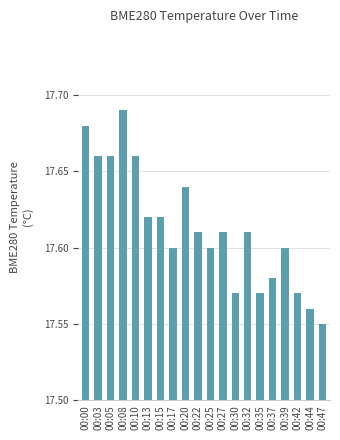

How many values are between 17 and 18?

20